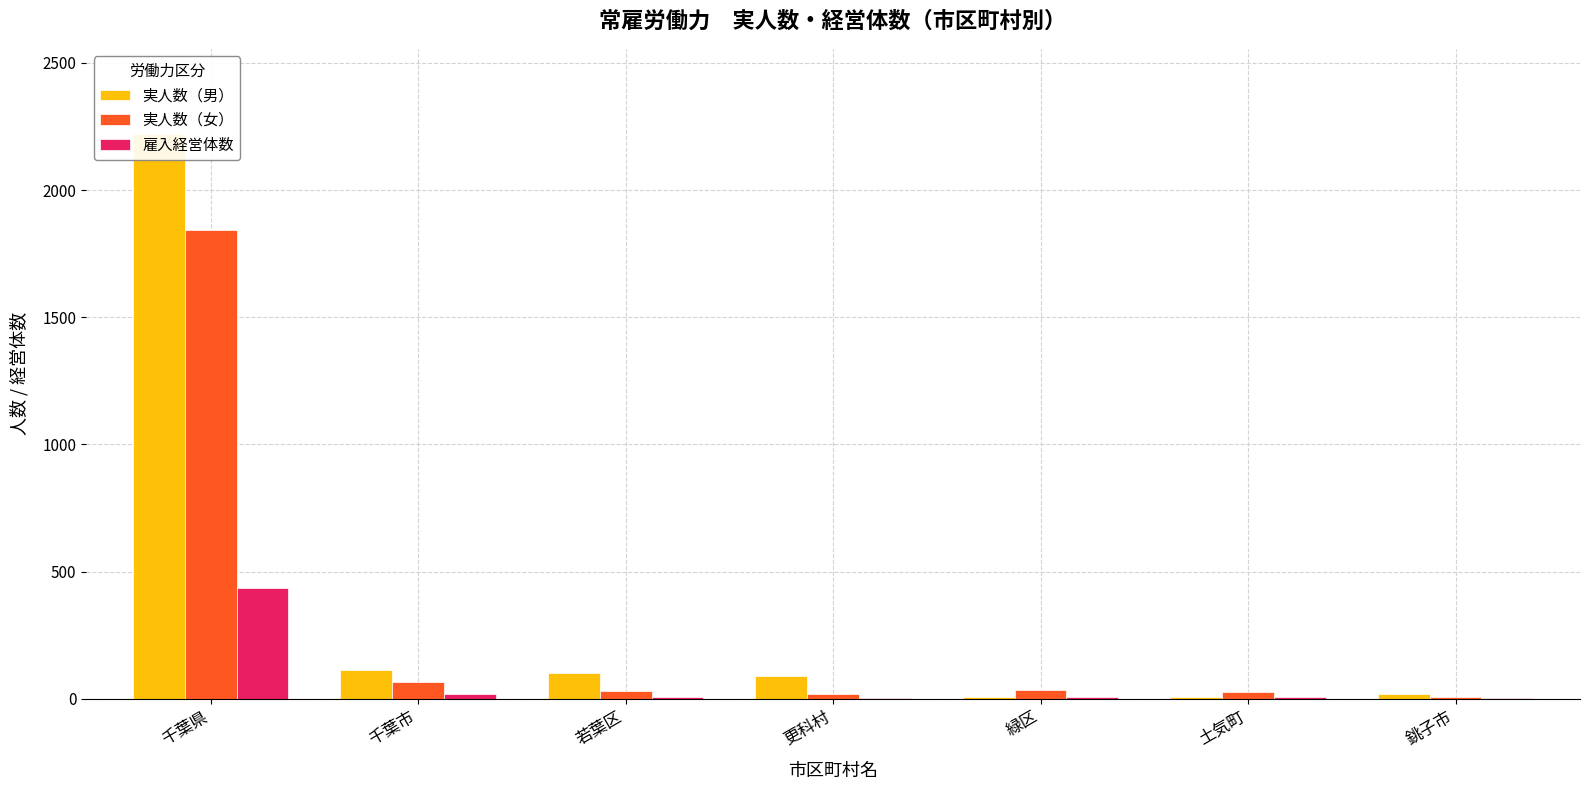

At 更科村, list the series in order from largest to smallest.

実人数（男）, 実人数（女）, 雇入経営体数